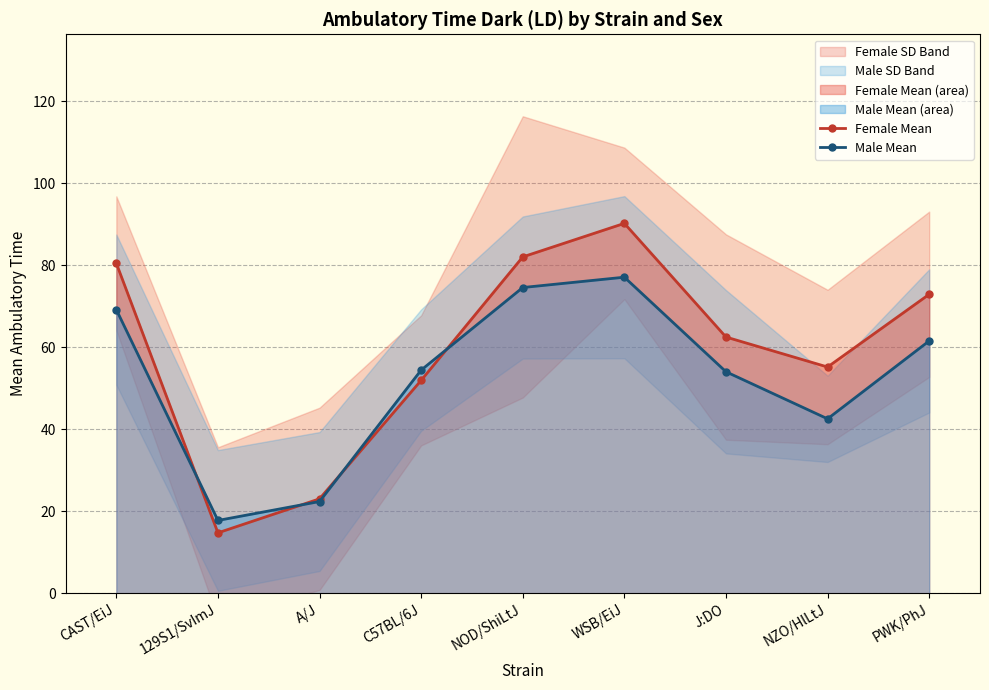

Between NOD/ShiLtJ and WSB/EiJ, which is larger?

WSB/EiJ